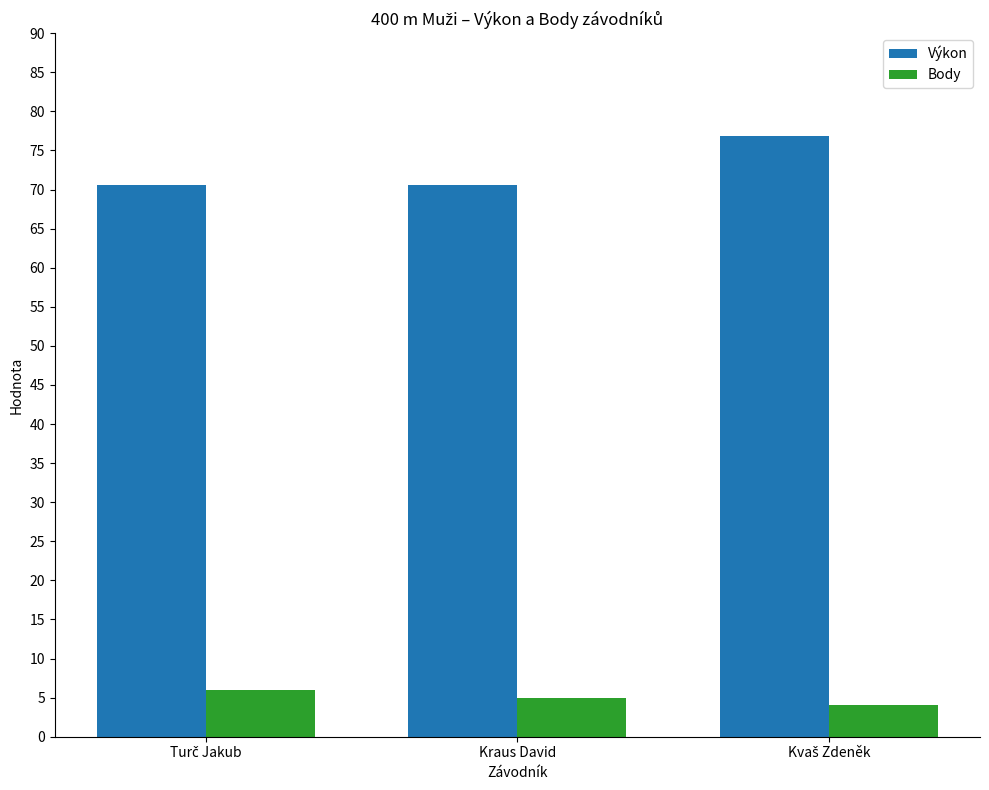

Count the number of categories in the chart.

3